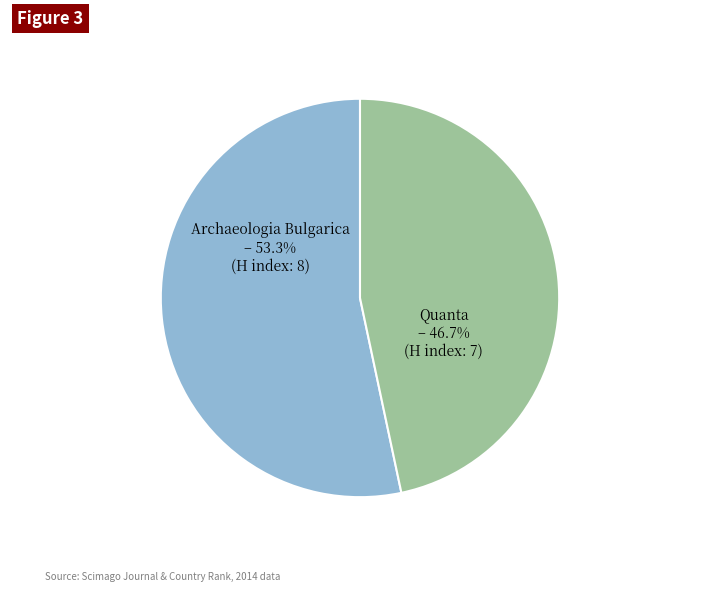

Is there any slice that represents more than half of the pie?

Yes